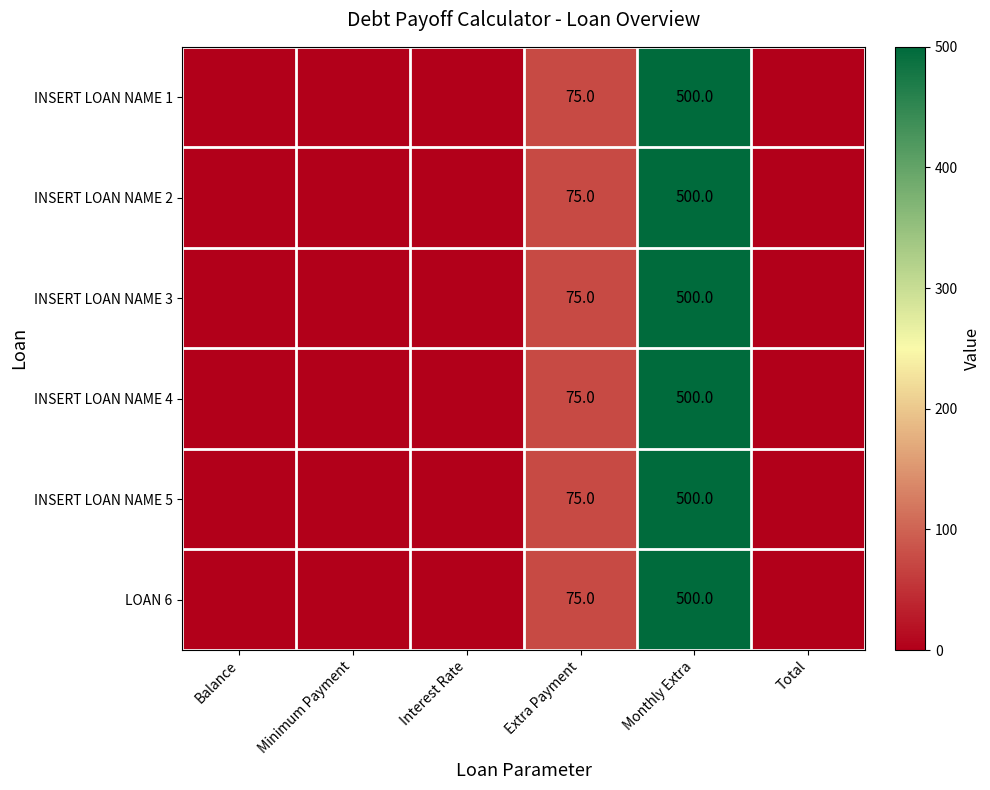

What is the total value across all series at Monthly Extra?

3000